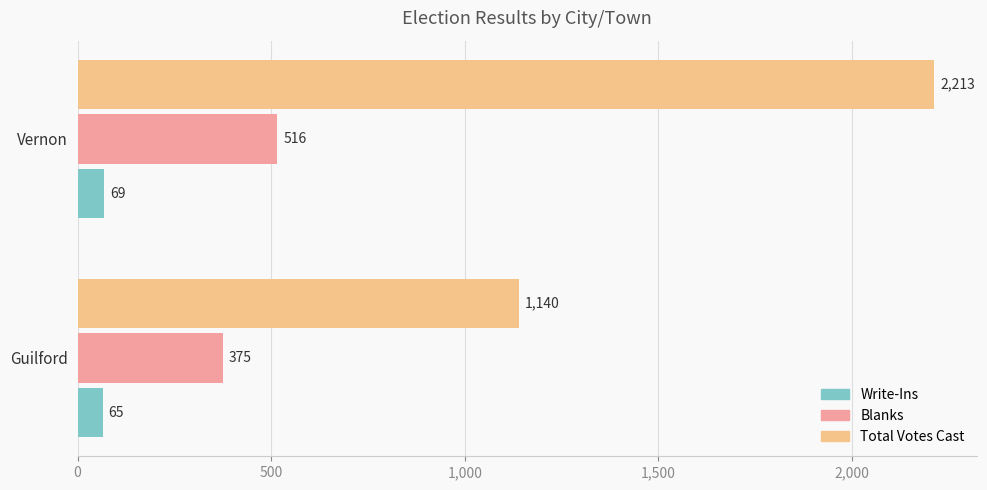

Where is Total Votes Cast nearest to the value 1676?

Guilford